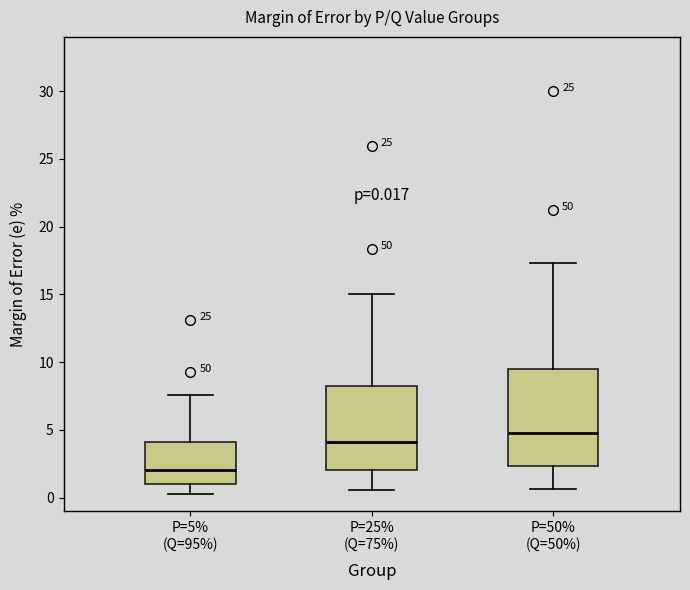

Which box is the tallest, from its lower edge to its upper edge?

P=50% (Q=50%)